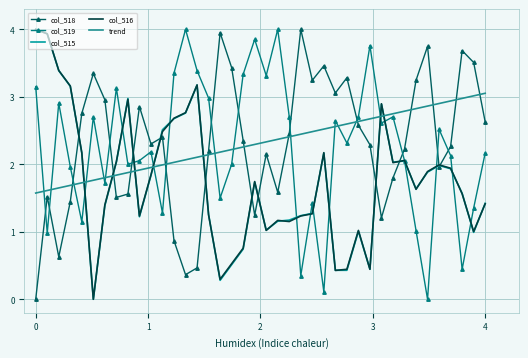

The value of col_516 at 4 is 1.4. True or false?

True